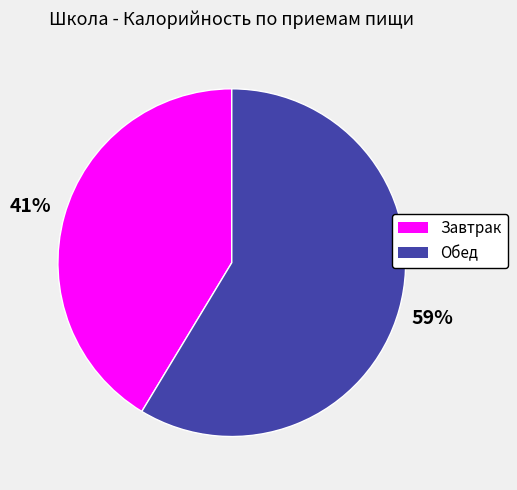

Rank the categories by value from highest to lowest.

Обед, Завтрак